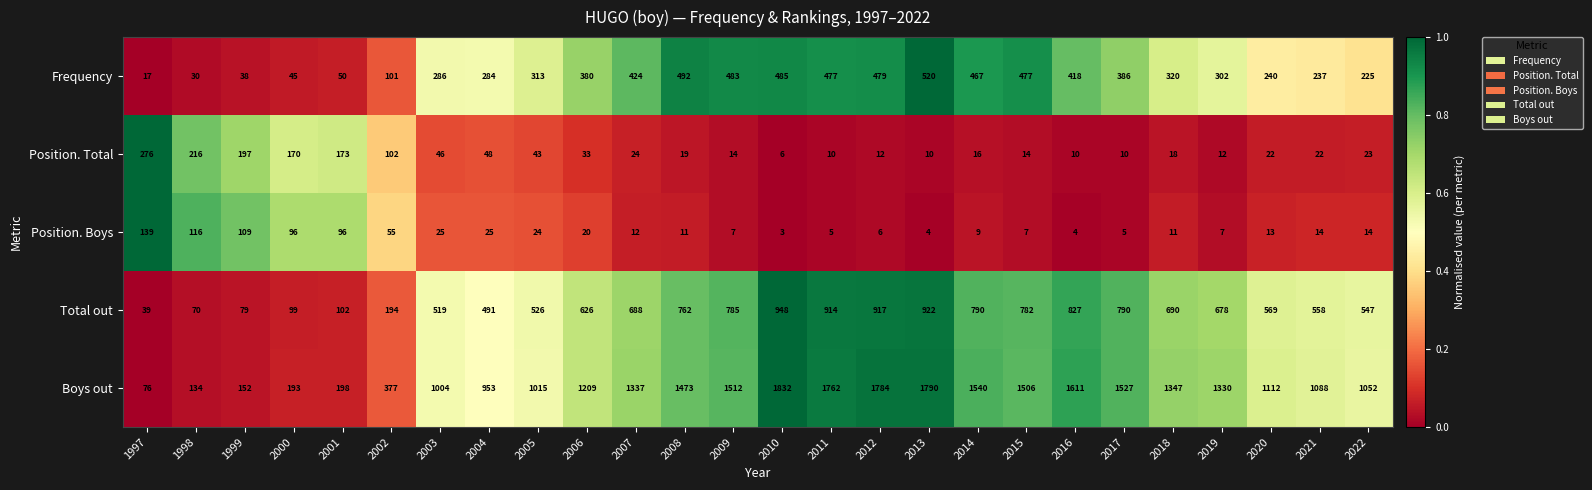

The value of Position. Total at 2018 is 12. True or false?

False